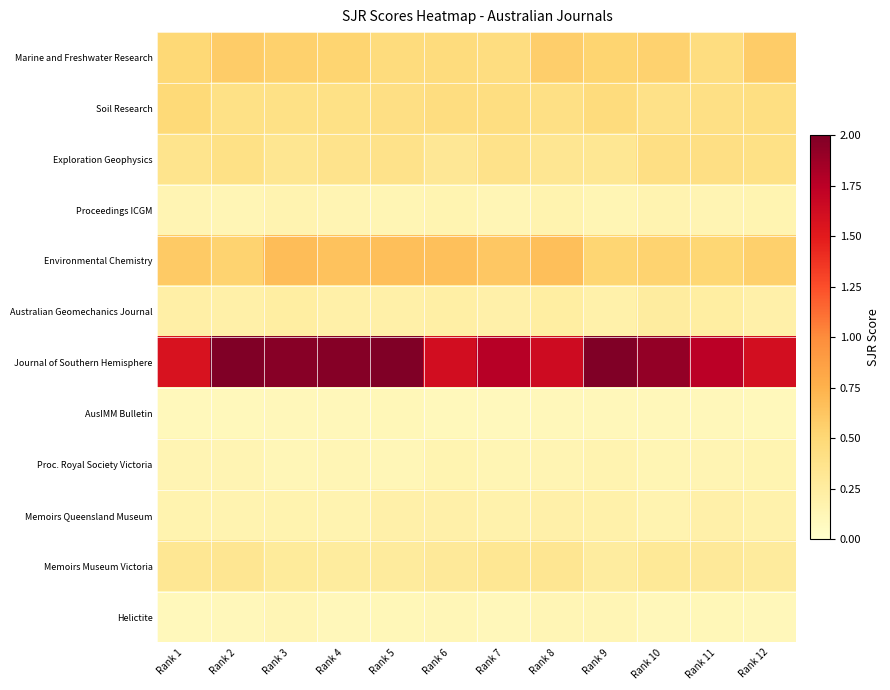

At how many categories does at least one series exceed 0?

12